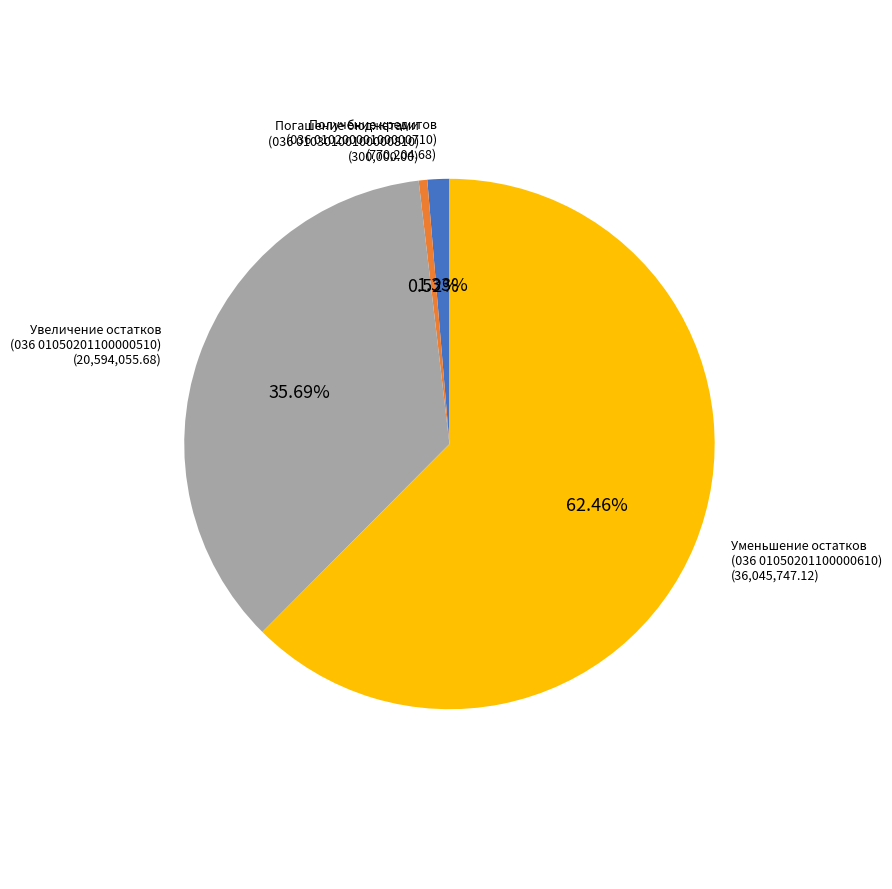

How many segments does this pie chart have?

4